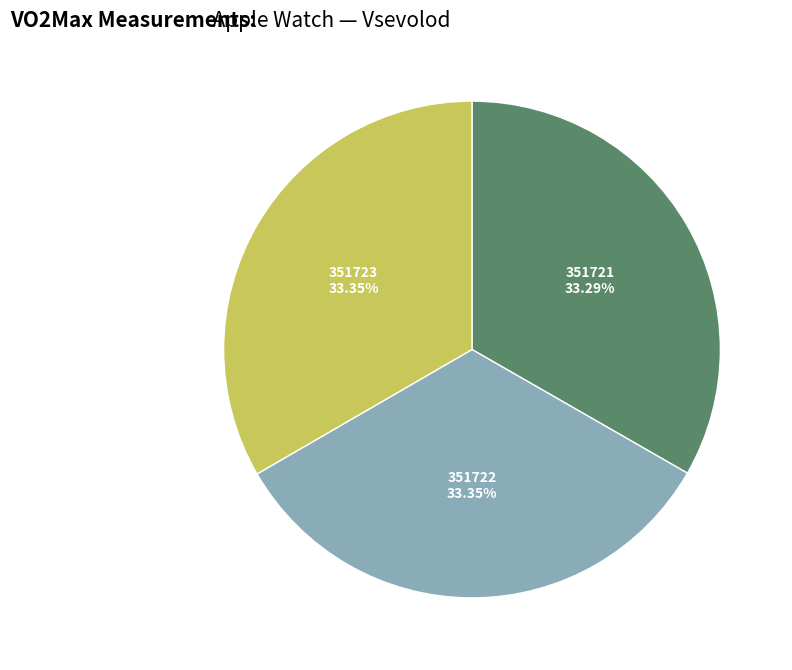

Does any single category account for the majority?

No